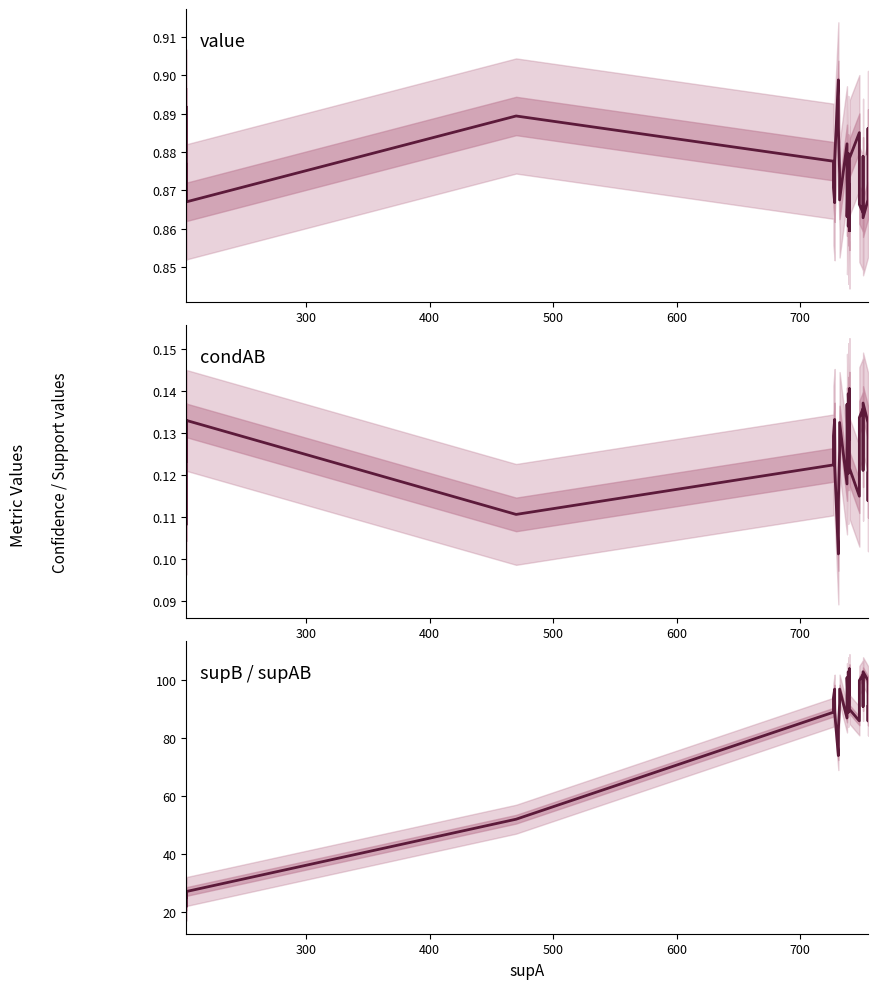

True or false: supB / supAB and value cross at least once.

False